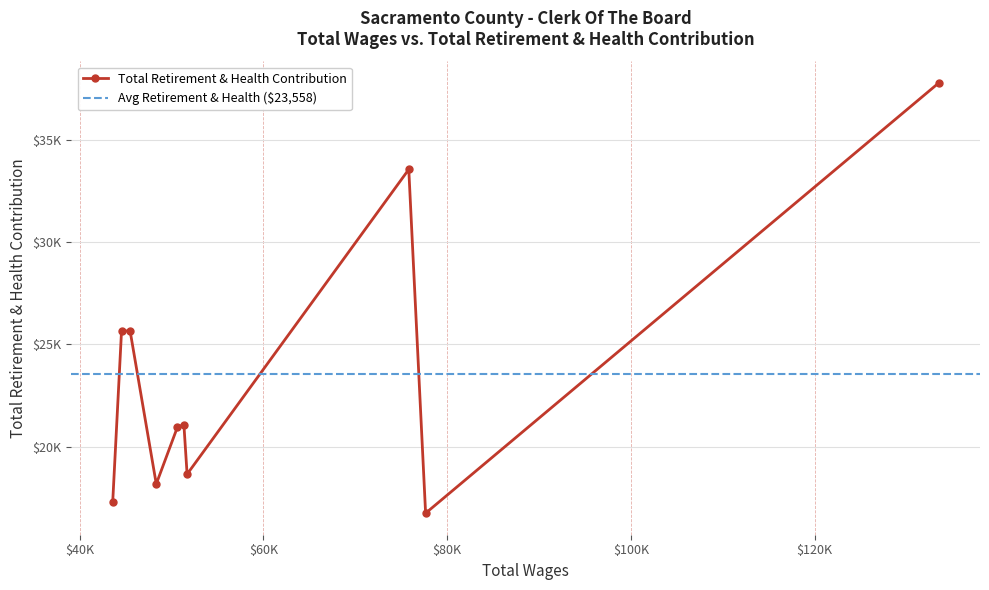

What is the sum of all values?

235585